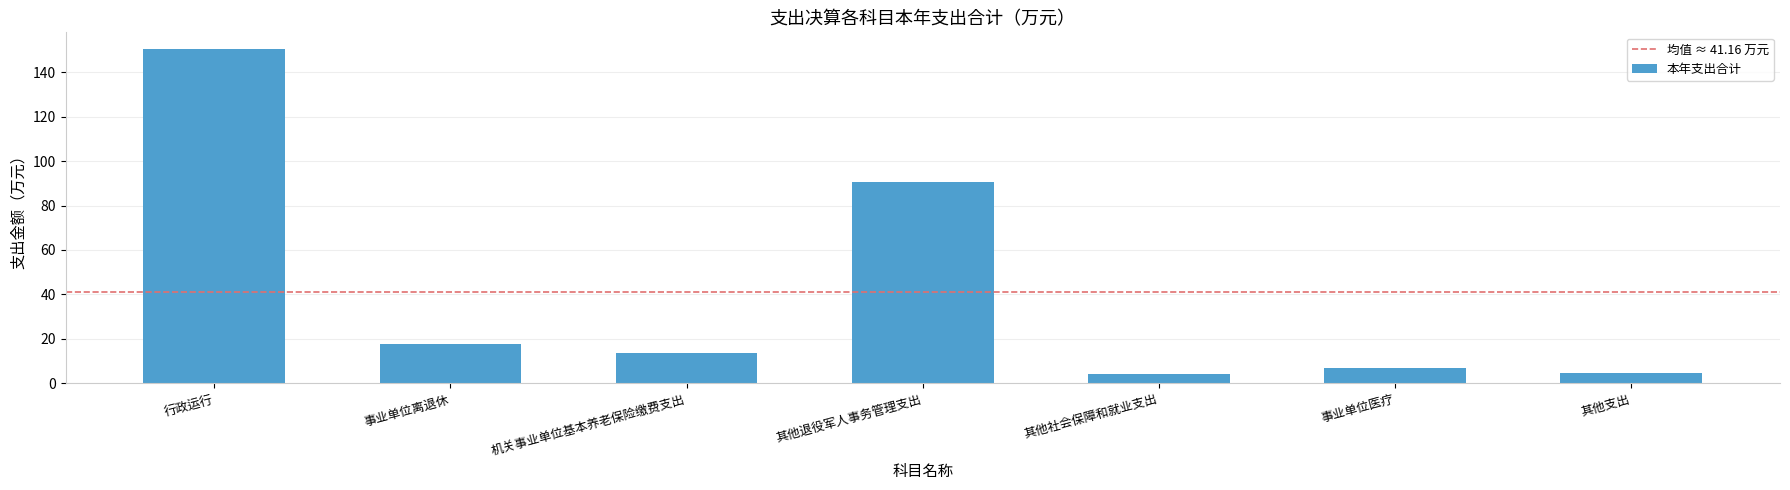

At which label is the value closest to 77?

其他退役军人事务管理支出